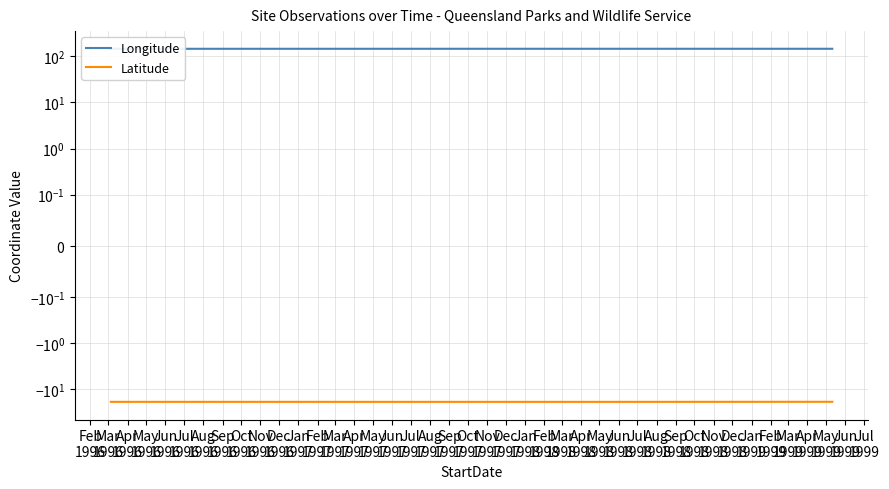

True or false: Longitude has a value of 87.2 at Apr
1996.

False